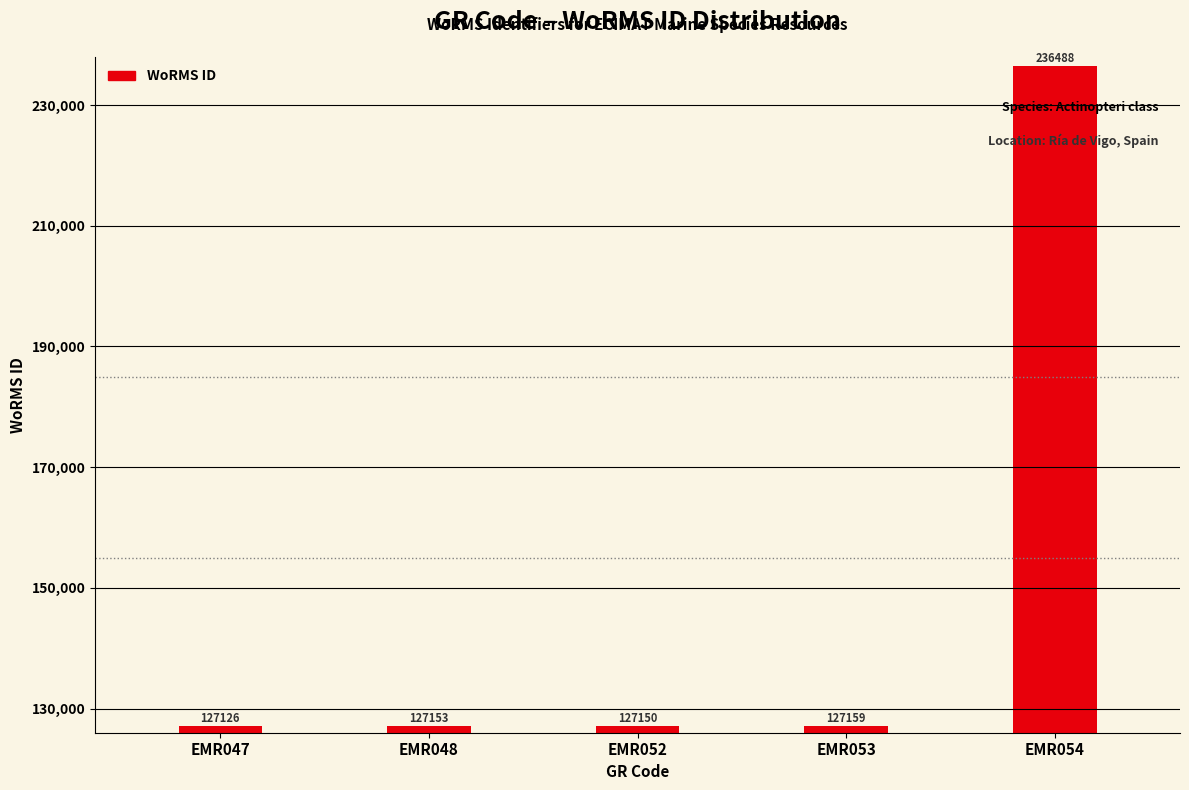

Which category has the highest value across all series?

EMR054